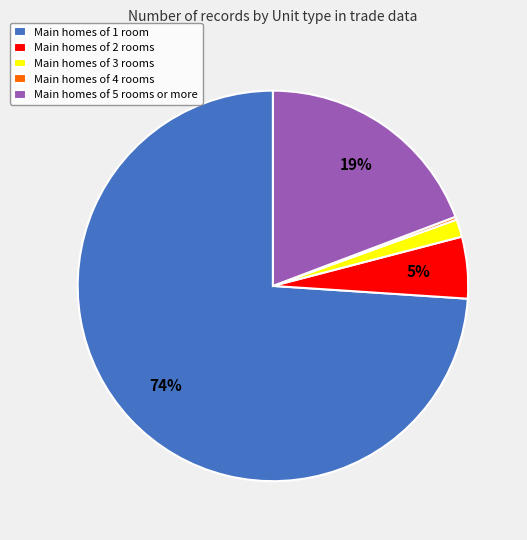

To the nearest percent, what portion does Main homes of 2 rooms represent?

5%